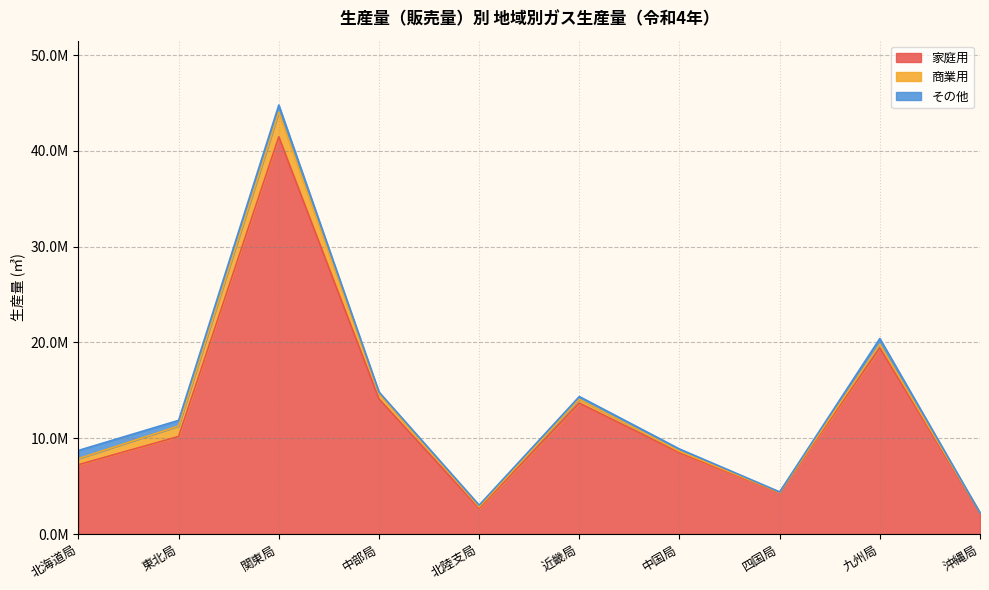

What is the spread (max minus min) of values at 東北局?

9595305